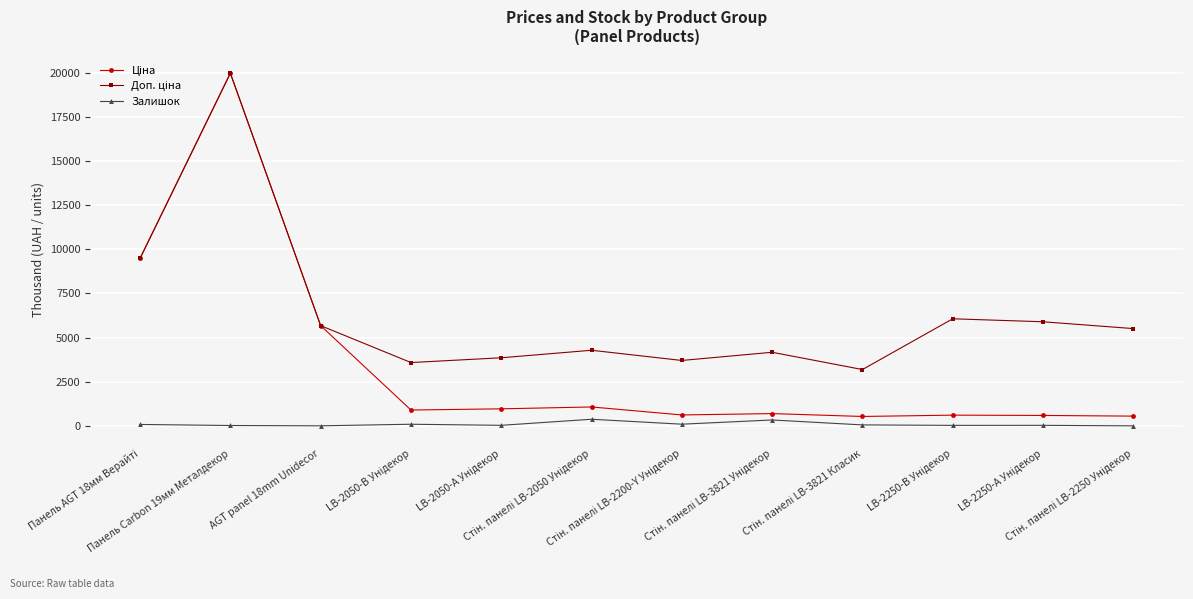

At how many categories does at least one series exceed 5063?

6